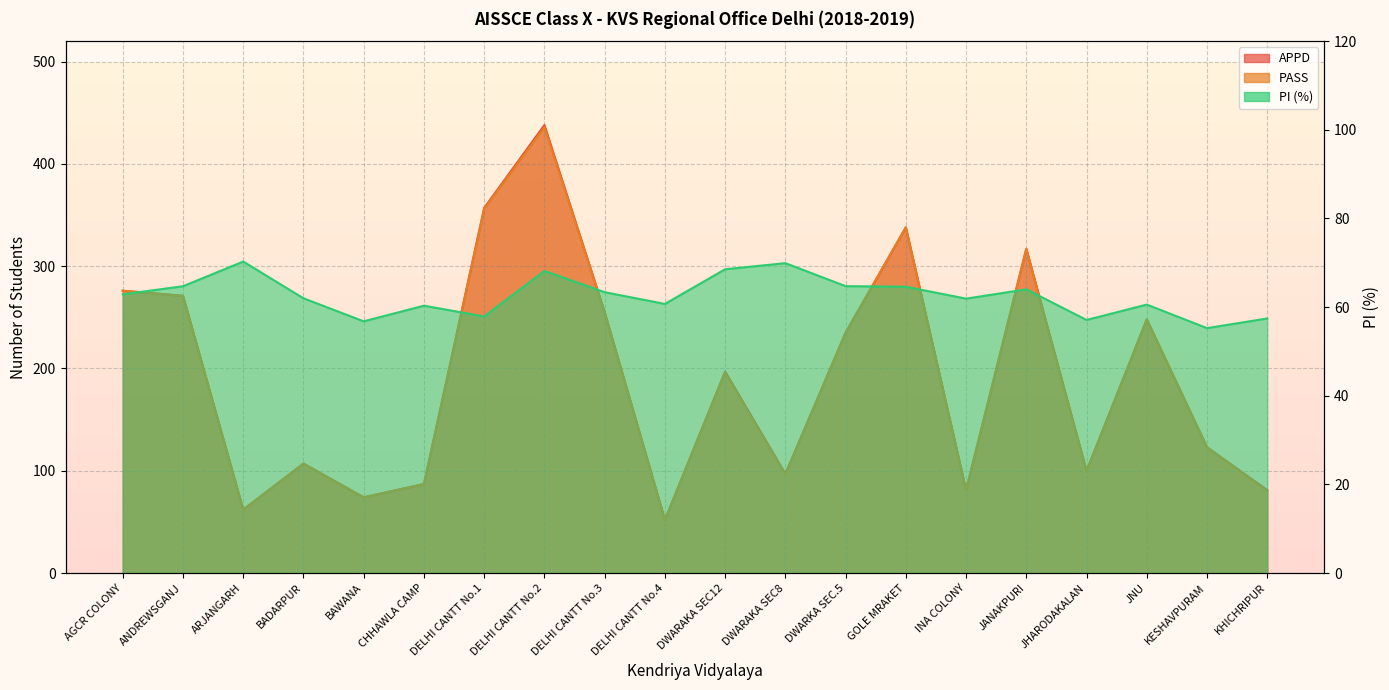

Is the value of APPD at DELHI CANTT No.3 greater than the value of PASS at DWARKA SEC.5?

Yes